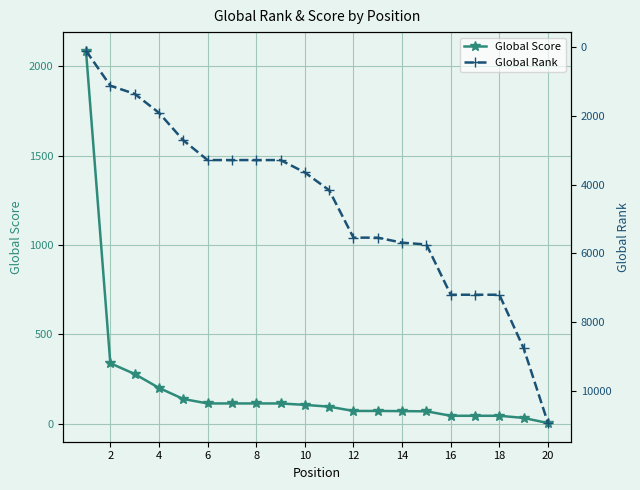

The value of Global Score at 10 is 175. True or false?

False